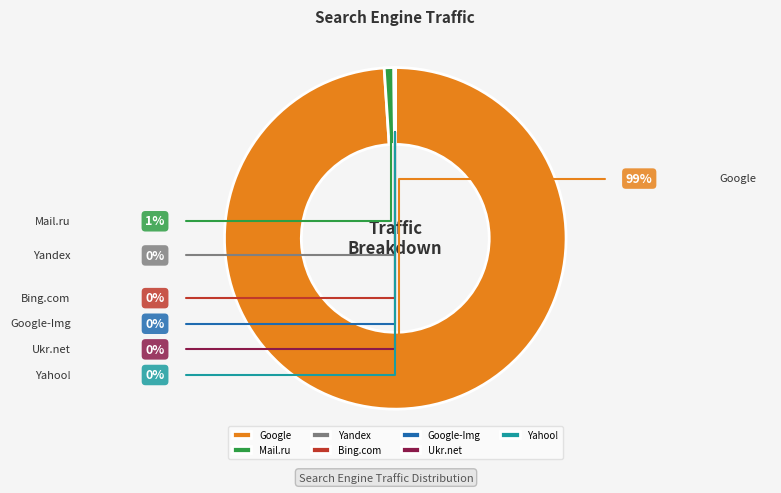

Is it true that Google is 89% of the pie?

False